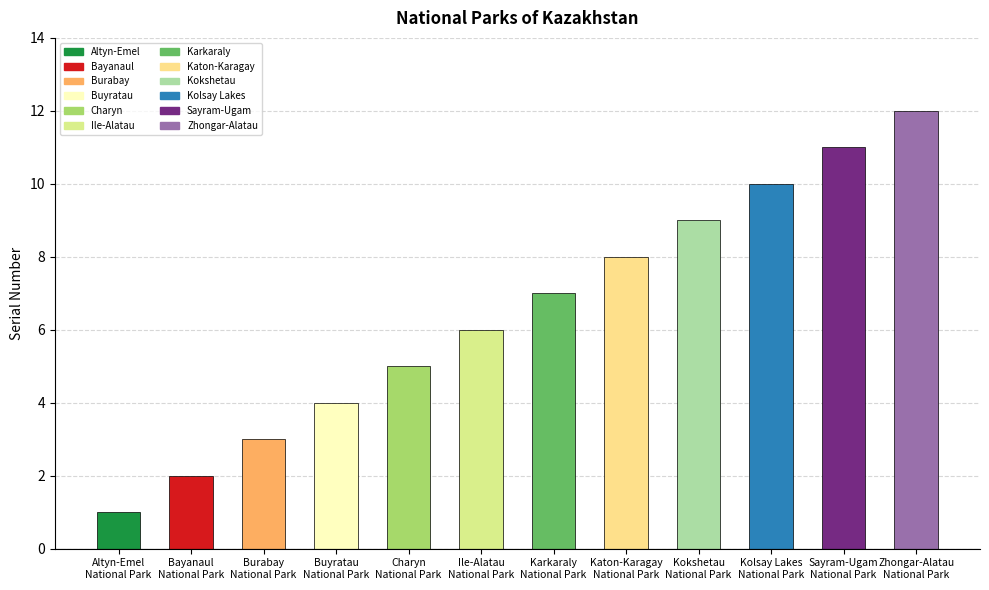

Rank the categories by value from lowest to highest.

Altyn-Emel
National Park, Bayanaul
National Park, Burabay
National Park, Buyratau
National Park, Charyn
National Park, Ile-Alatau
National Park, Karkaraly
National Park, Katon-Karagay
National Park, Kokshetau
National Park, Kolsay Lakes
National Park, Sayram-Ugam
National Park, Zhongar-Alatau
National Park